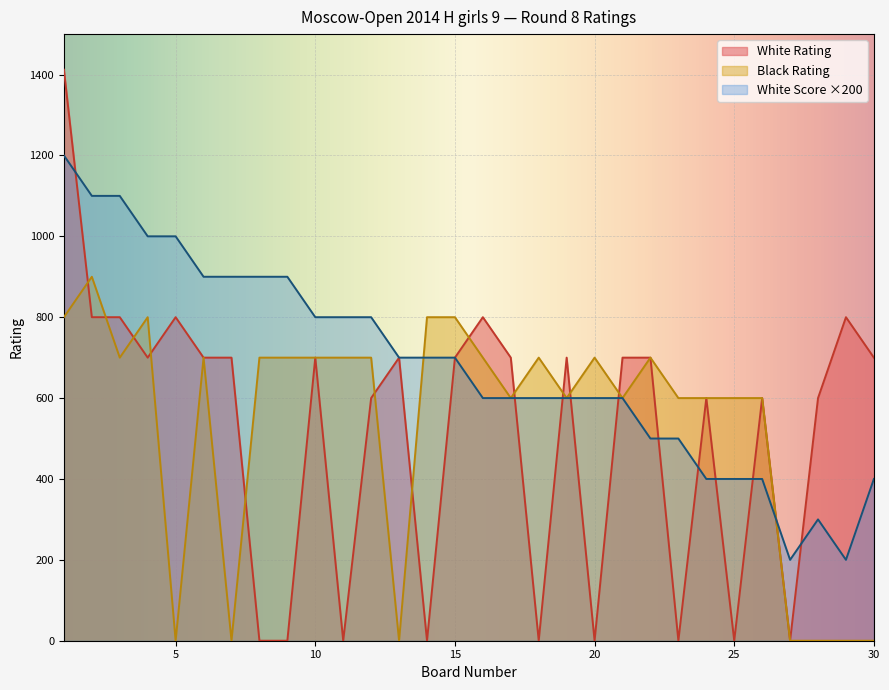

At how many categories does at least one series exceed 387?

29